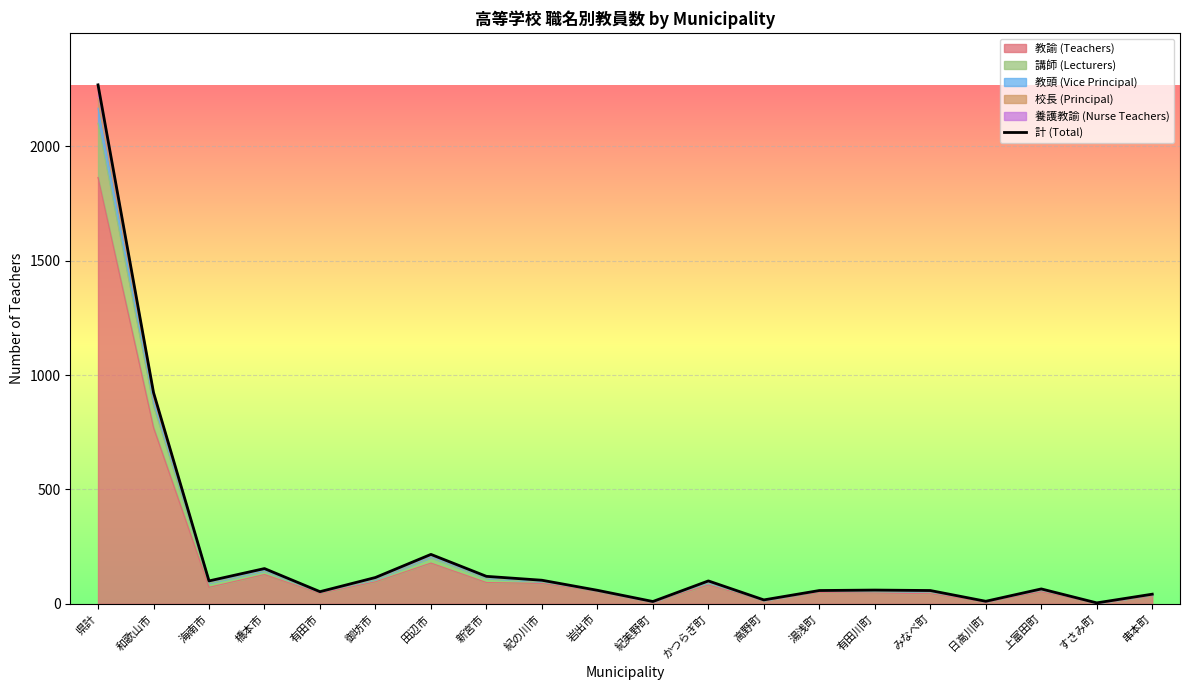

The value at みなべ町 is 58. True or false?

True